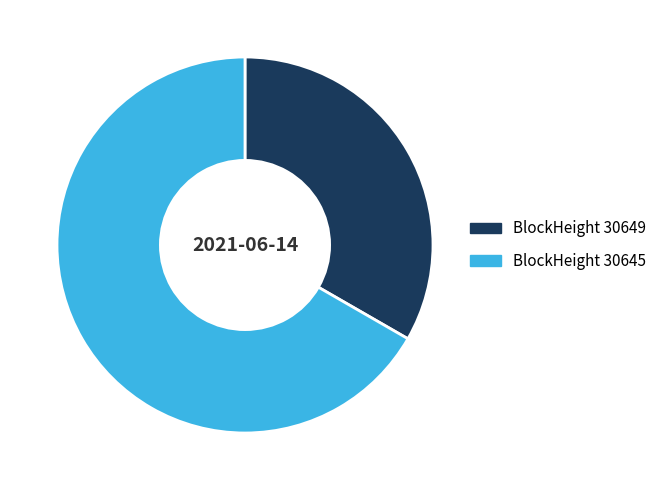

Does any single category account for the majority?

Yes